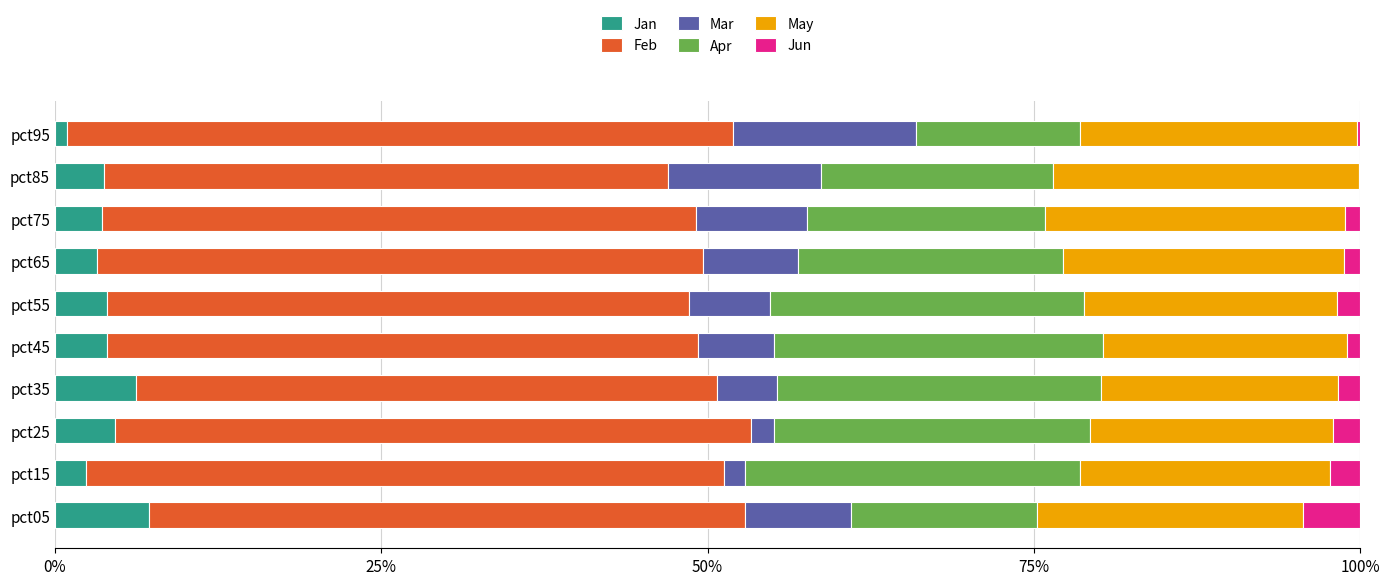

What is the highest value of the Jan series?

7.2